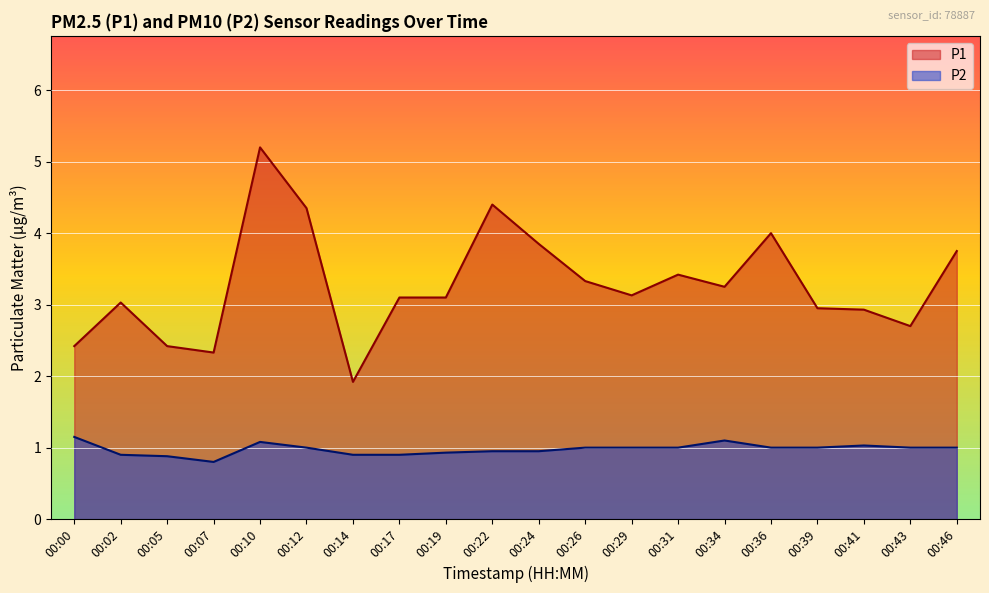

What is the difference between the maximum and second lowest values in the P2 series?

0.3